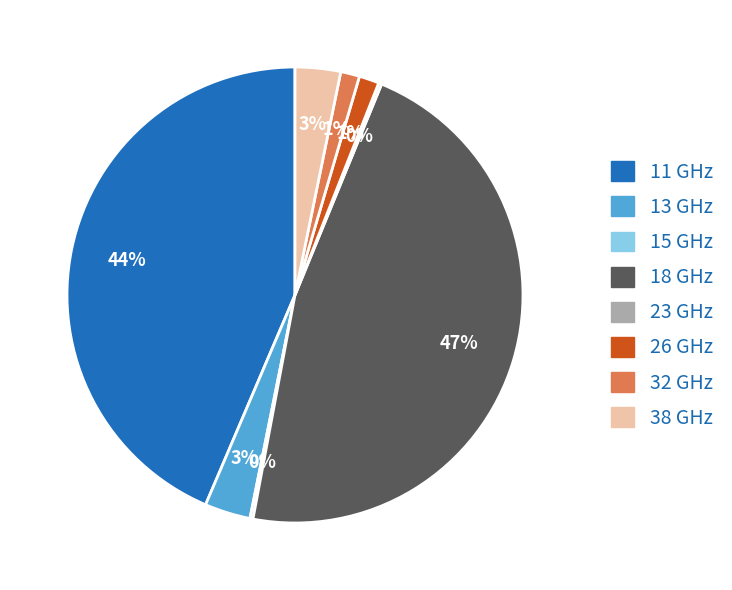

To the nearest percent, what percentage of the pie is 11?

44%